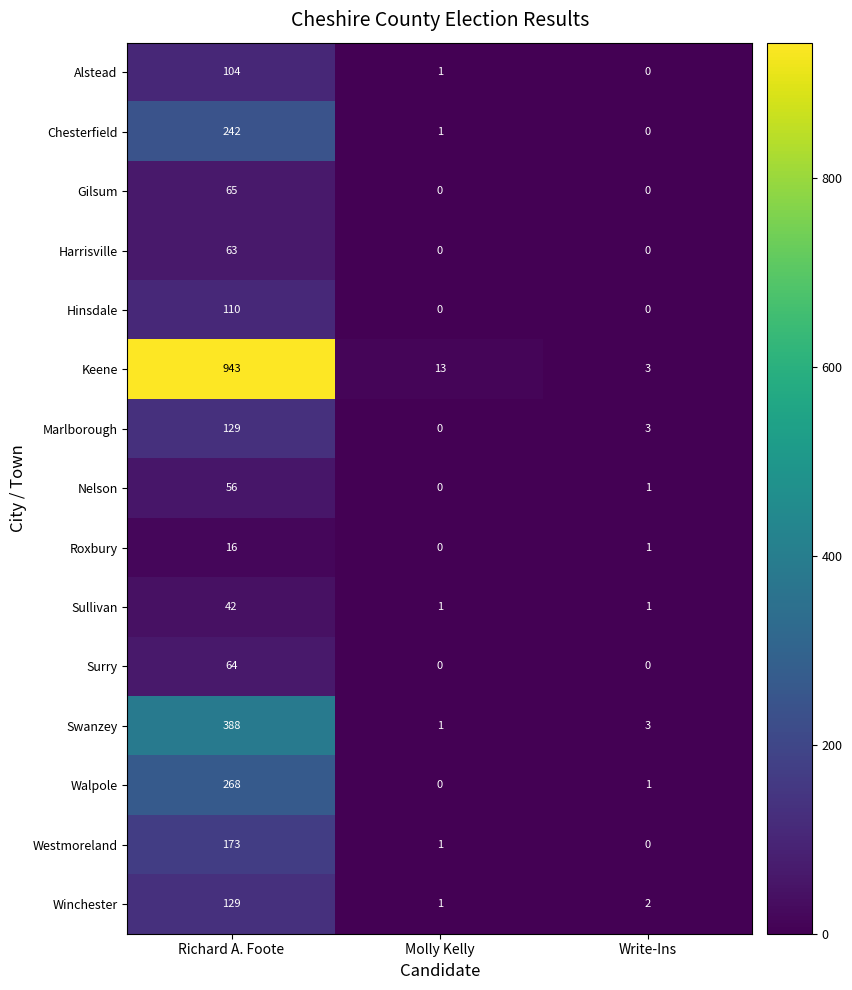

Which series has the widest spread of values?

Keene